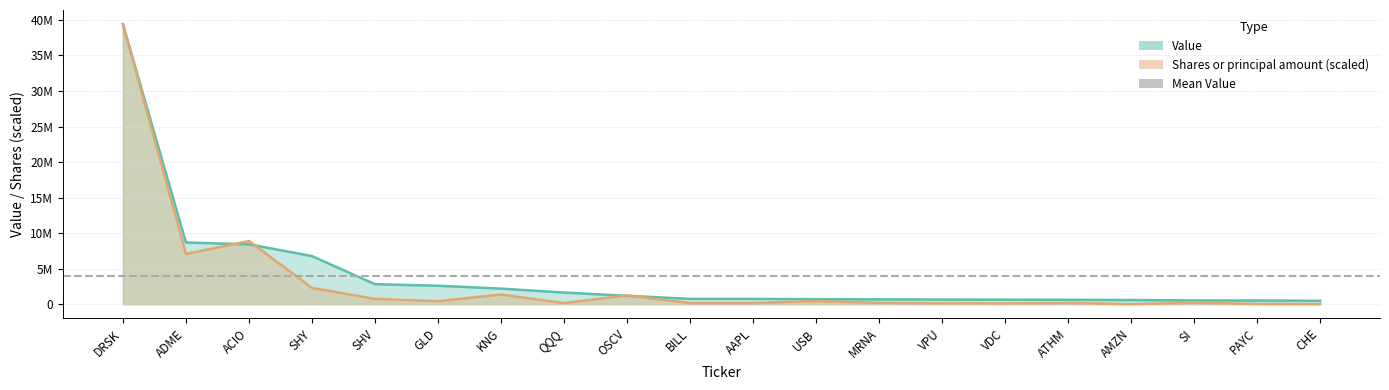

The value of Shares or principal amount at MRNA is 38452.0. True or false?

False